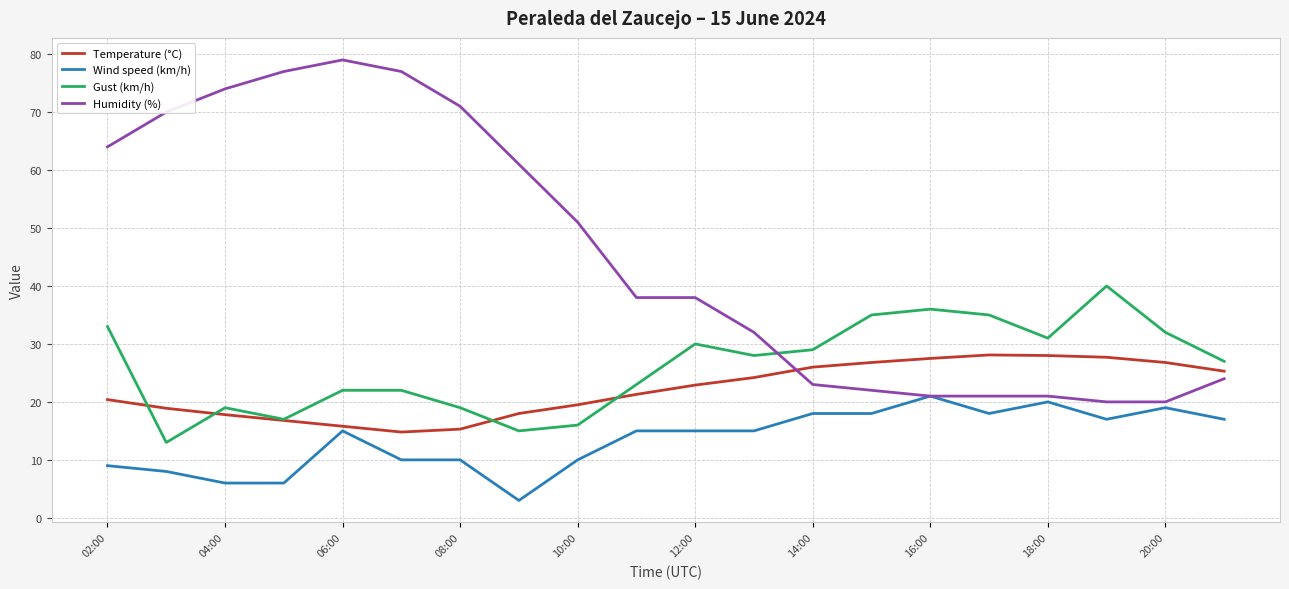

What is the lowest value of the Temperature (°C) series?

14.8